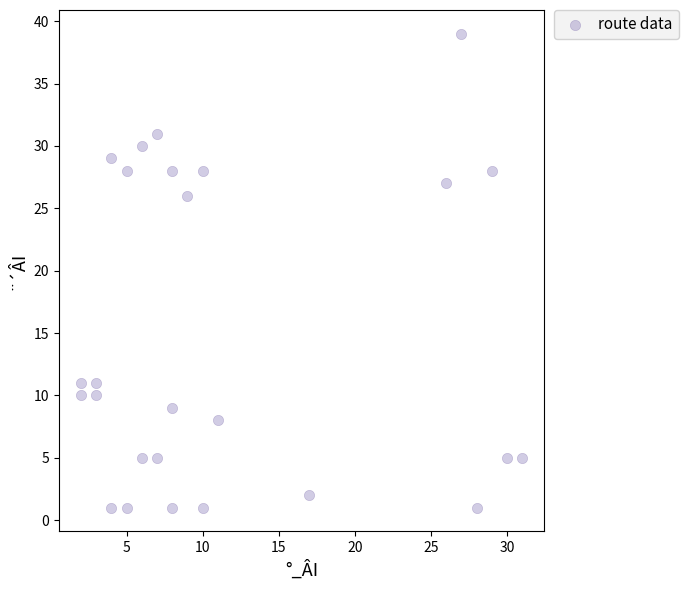

What is the range of X values (max minus min)?

29